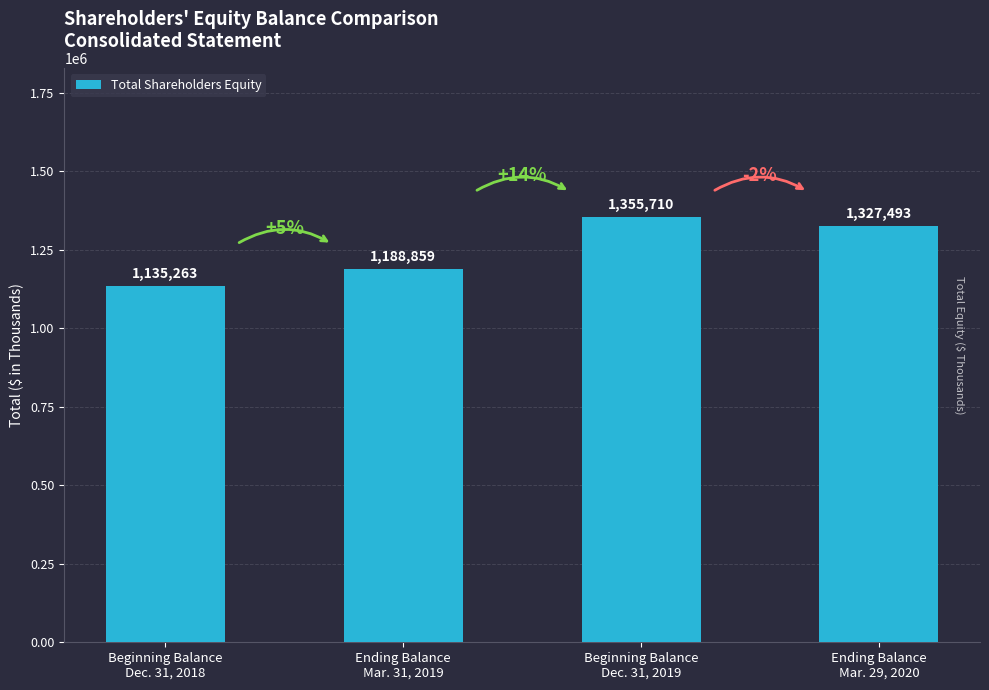

Reading left to right, extract all data points from this chart.

Beginning Balance
Dec. 31, 2018=1135263	Ending Balance
Mar. 31, 2019=1188859	Beginning Balance
Dec. 31, 2019=1355710	Ending Balance
Mar. 29, 2020=1327493